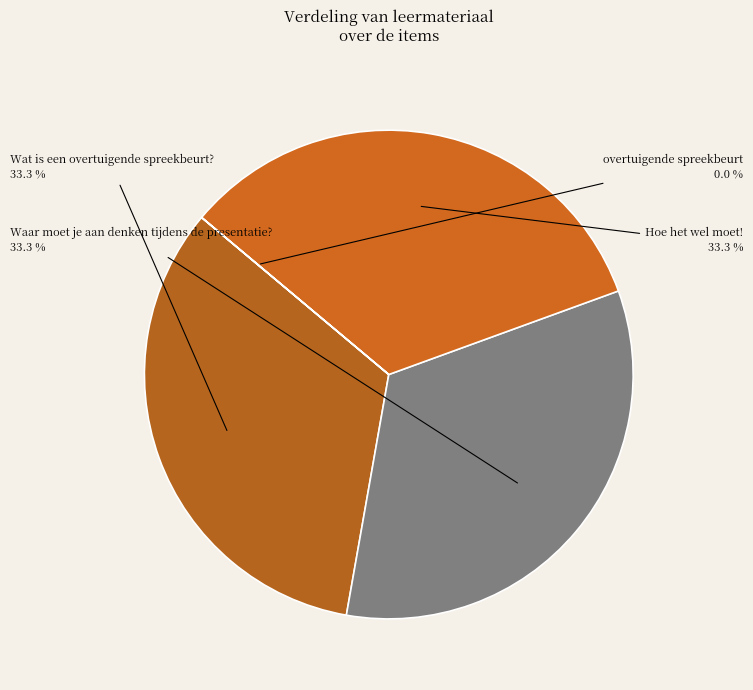

To the nearest percent, what is the difference between the largest and smallest slice percentages?

33%